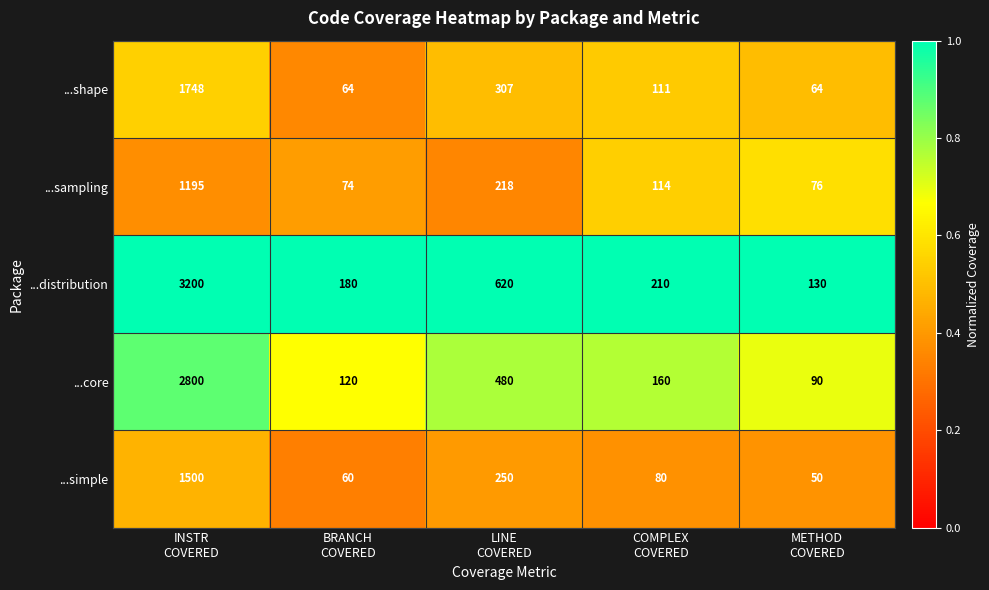

Which series changed the most between LINE
COVERED and METHOD
COVERED?

...distribution